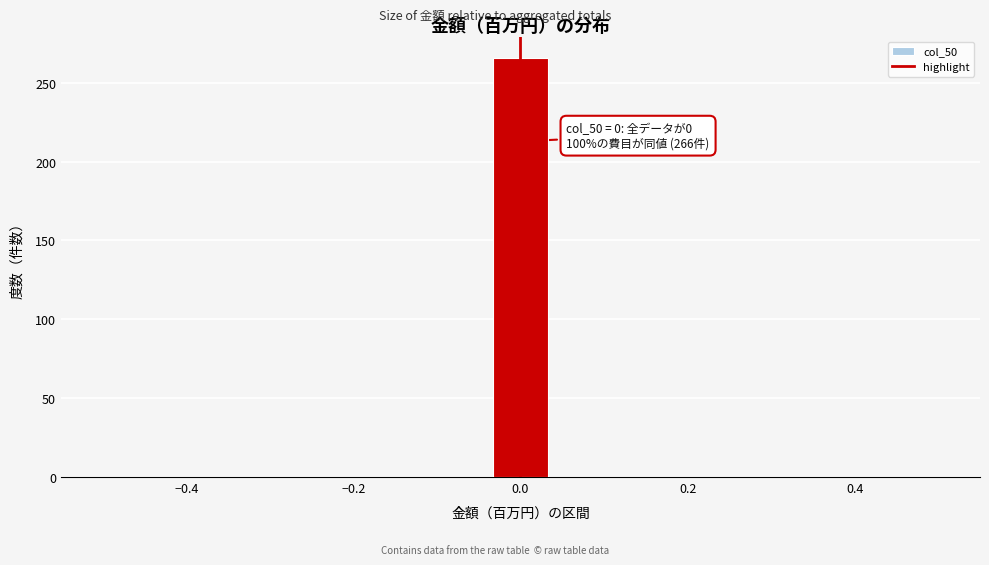

Around what value on the x-axis is the tallest bar? Give the approximate position of its centre, as read against the axis.

0.00